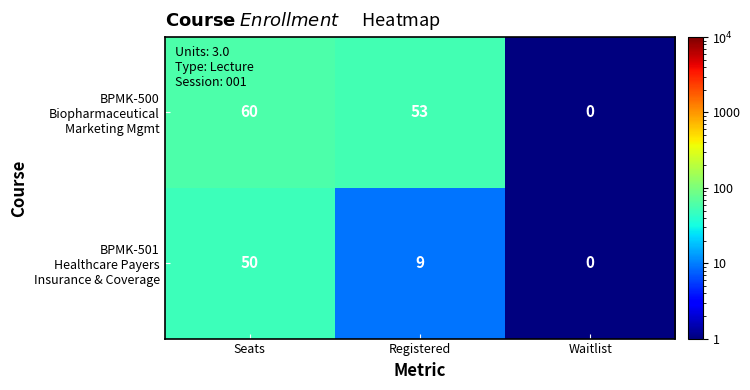

At which category is the sum across all series the highest?

Seats